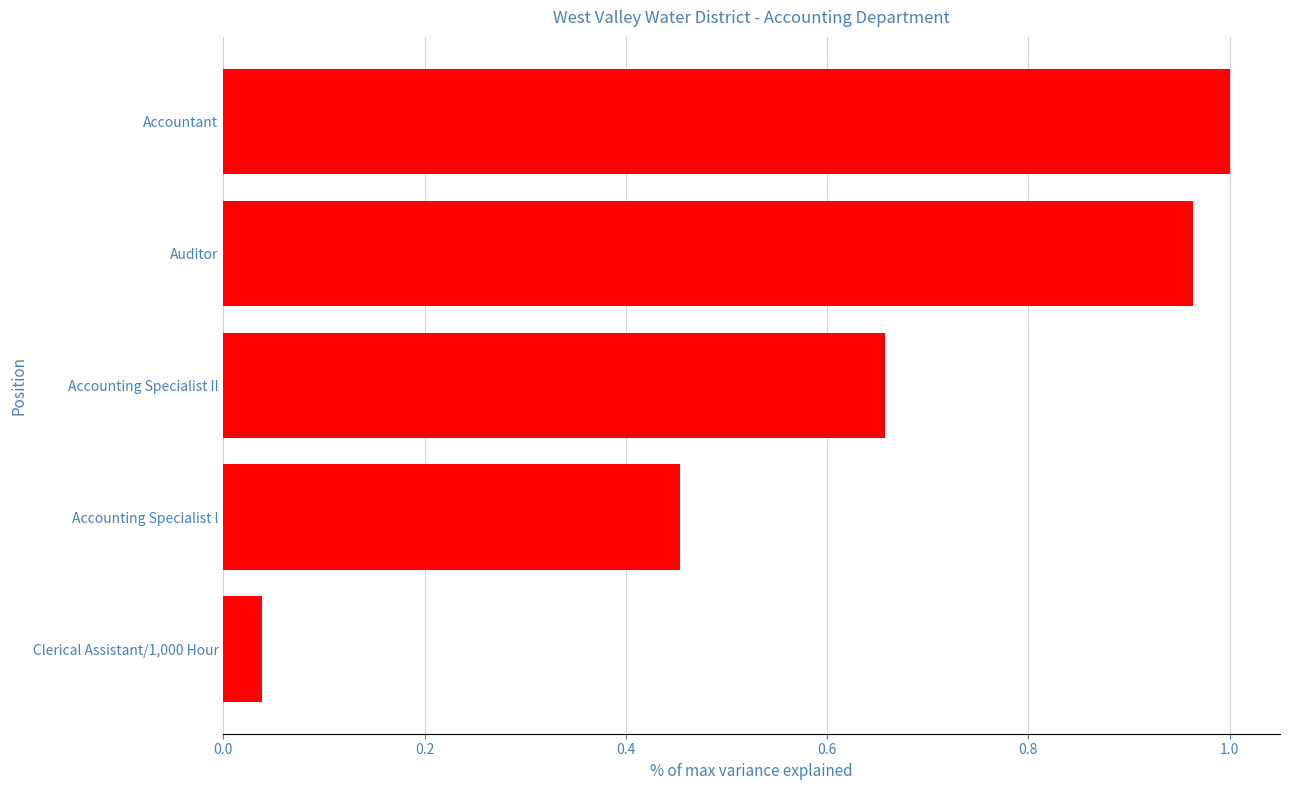

Which label corresponds to the largest value in the chart?

Accountant